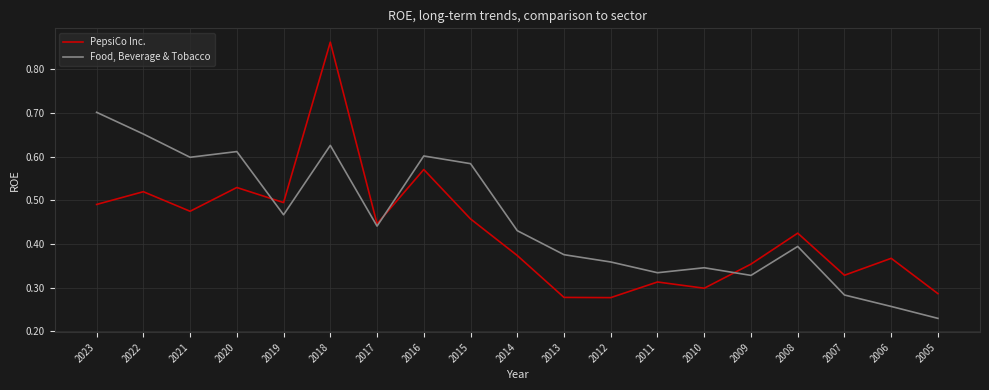

Which series has the largest range (max minus min)?

PepsiCo Inc.